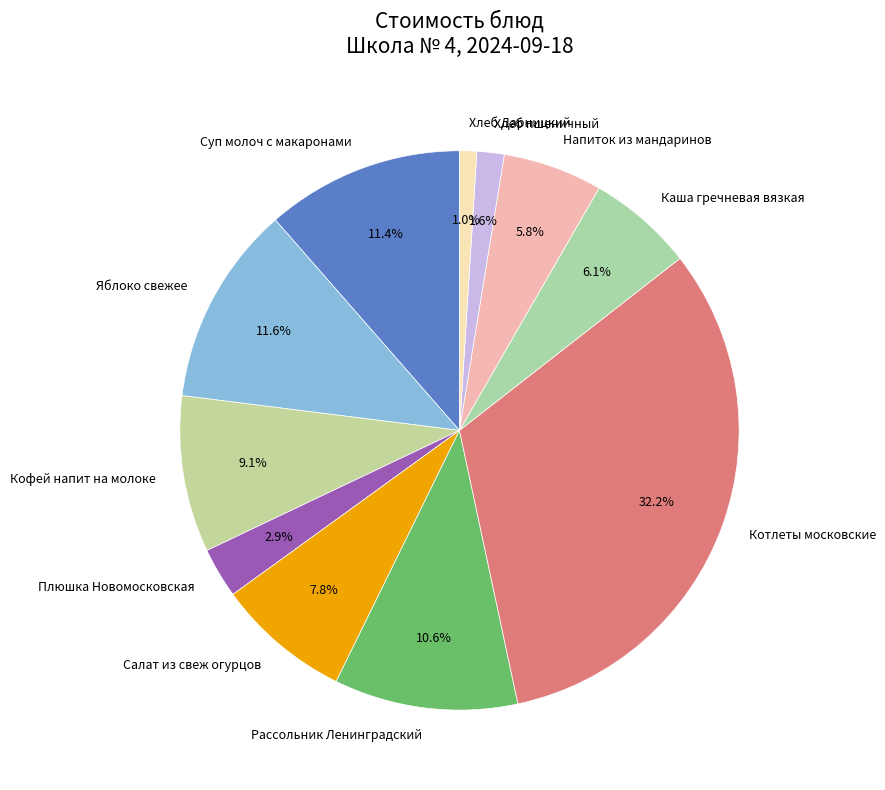

To the nearest percent, what is the difference between the Плюшка Новомосковская and Яблоко свежее slice percentages?

9%